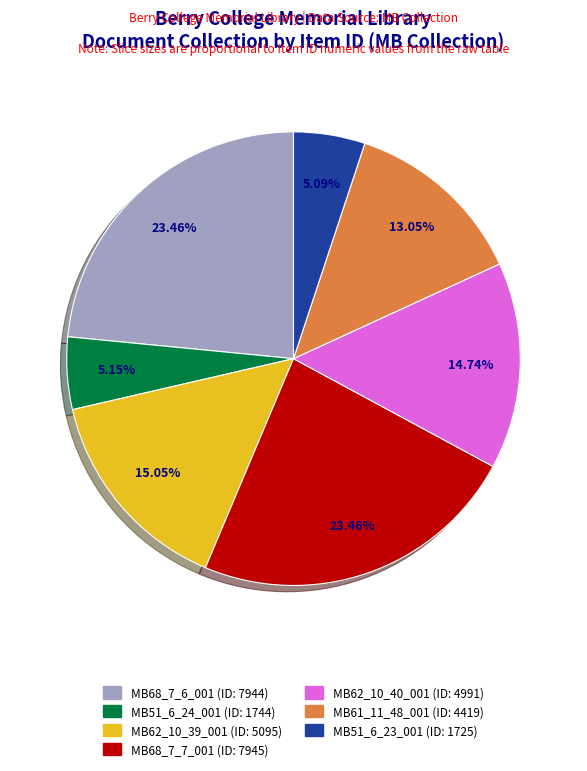

Does any single category account for the majority?

No